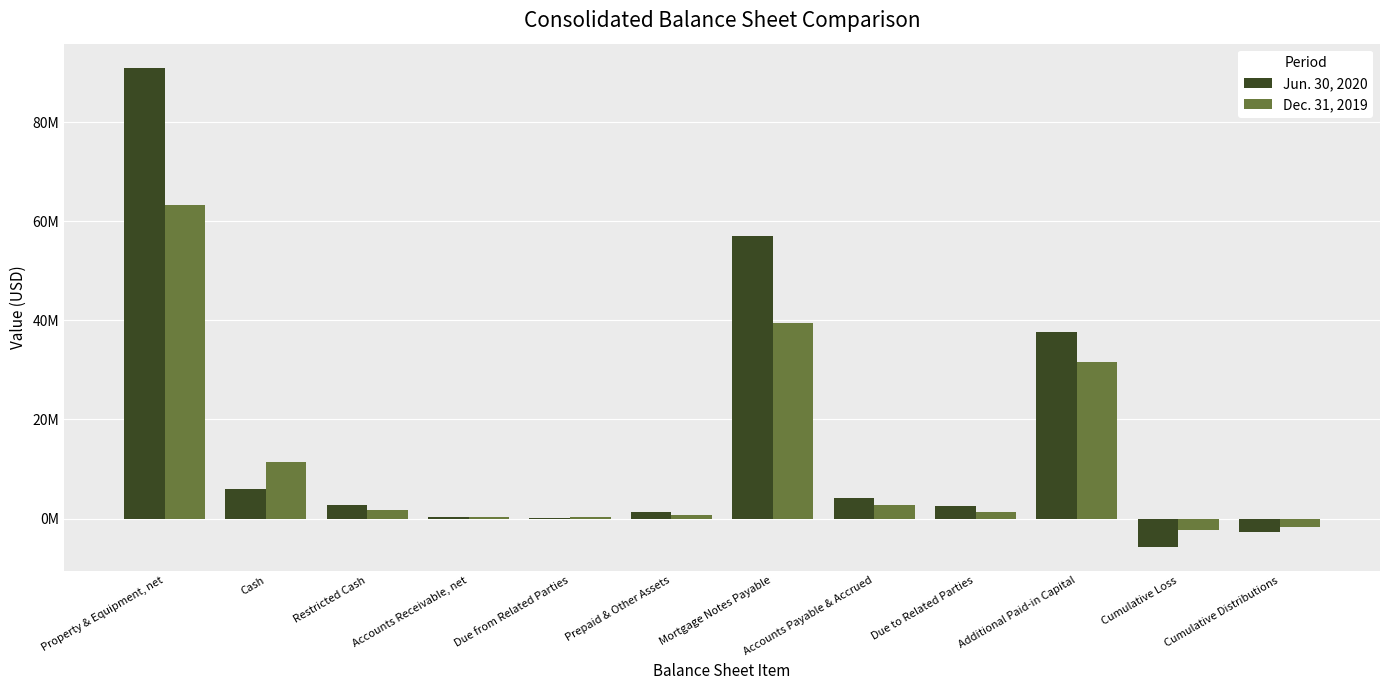

Which category has the highest value across all series?

Property & Equipment, net